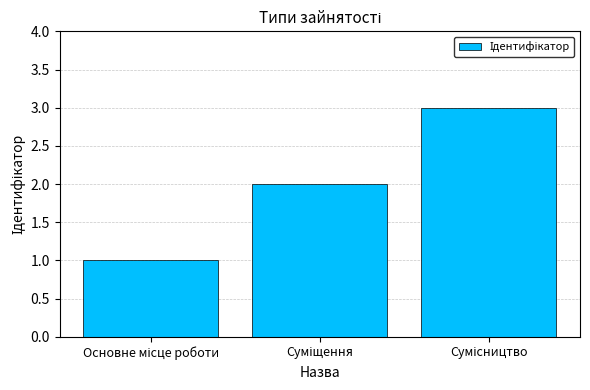

Count the values in the range 1 to 3.

3